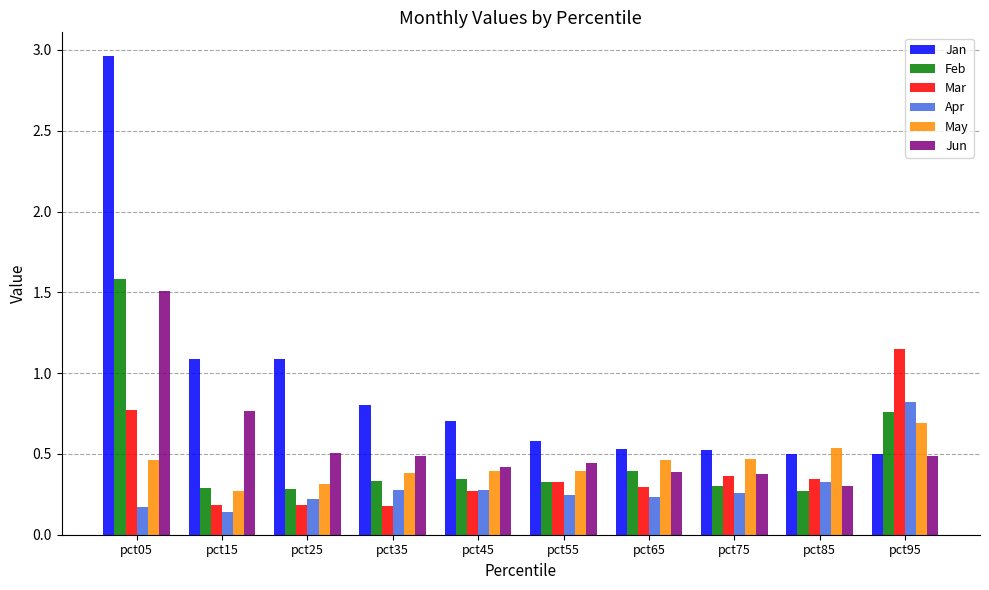

The Feb series shows 0.4 at pct65. True or false?

True